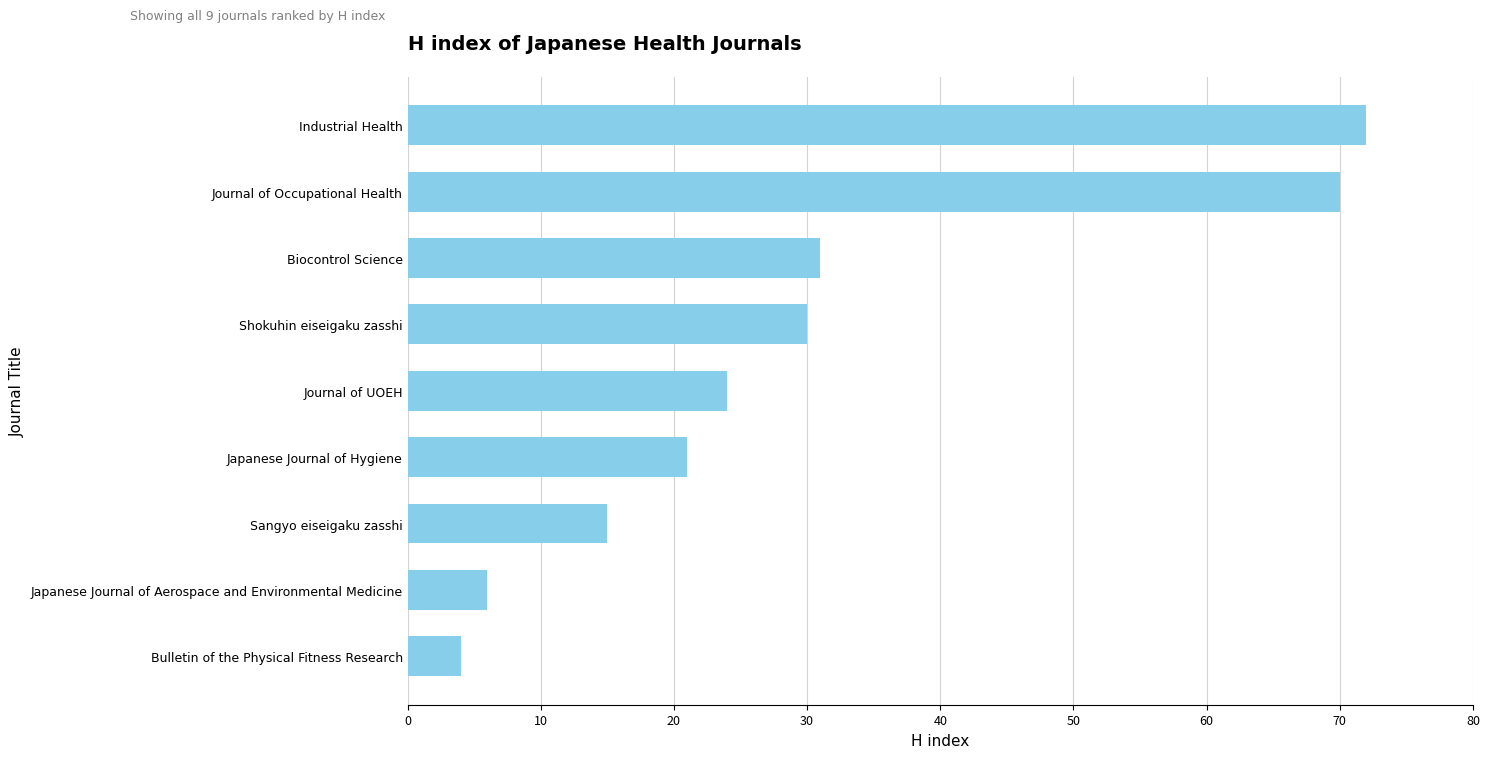

How many distinct data groups are displayed?

1